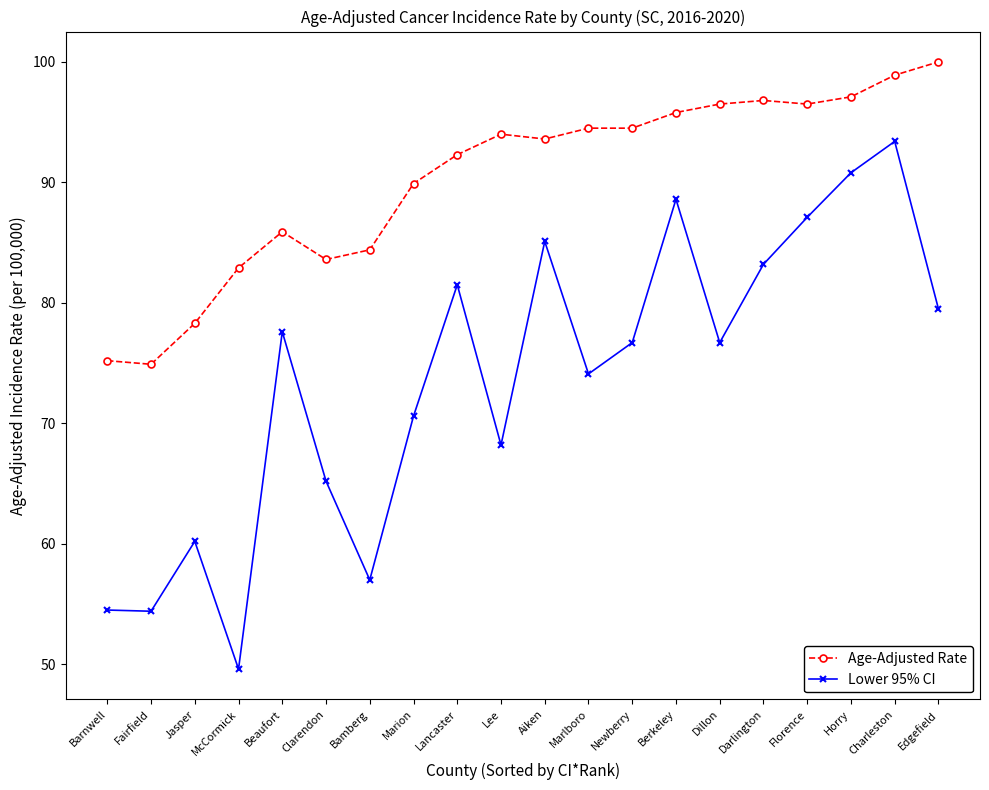

What is the average value of the Lower 95% CI series?

73.7